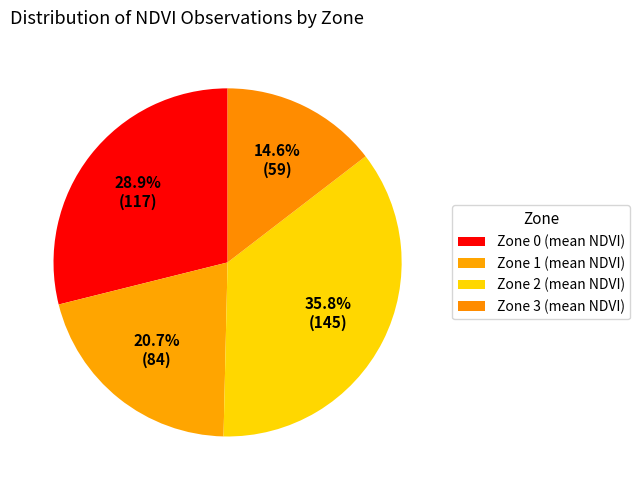

Count the number of slices in the pie.

4